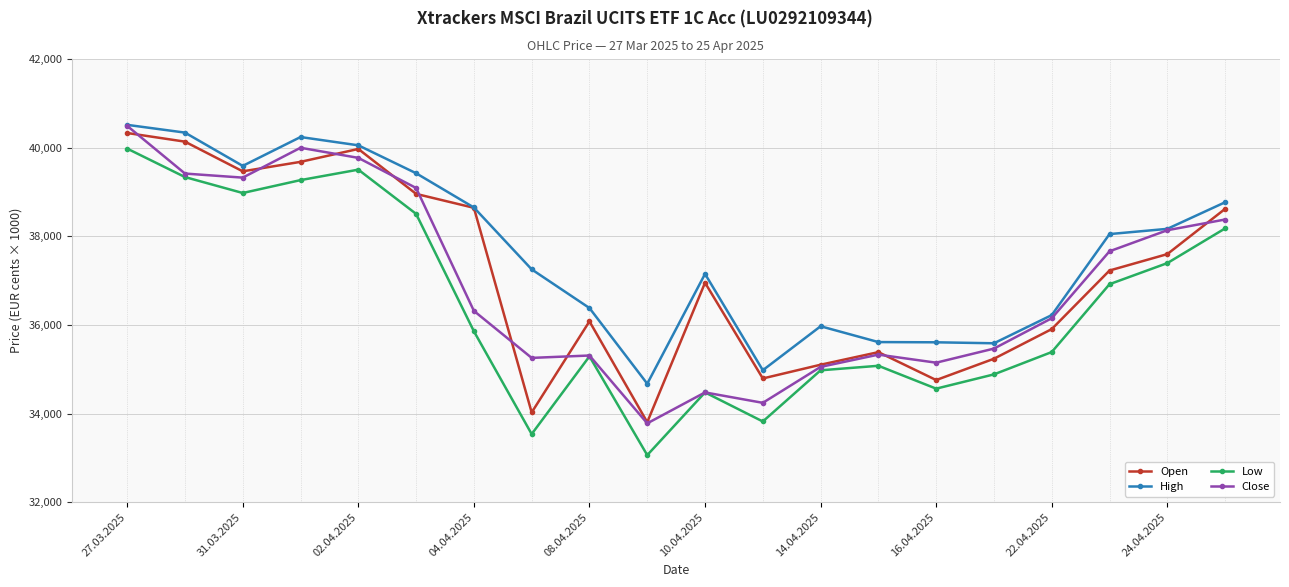

Which series has the widest spread of values?

Low